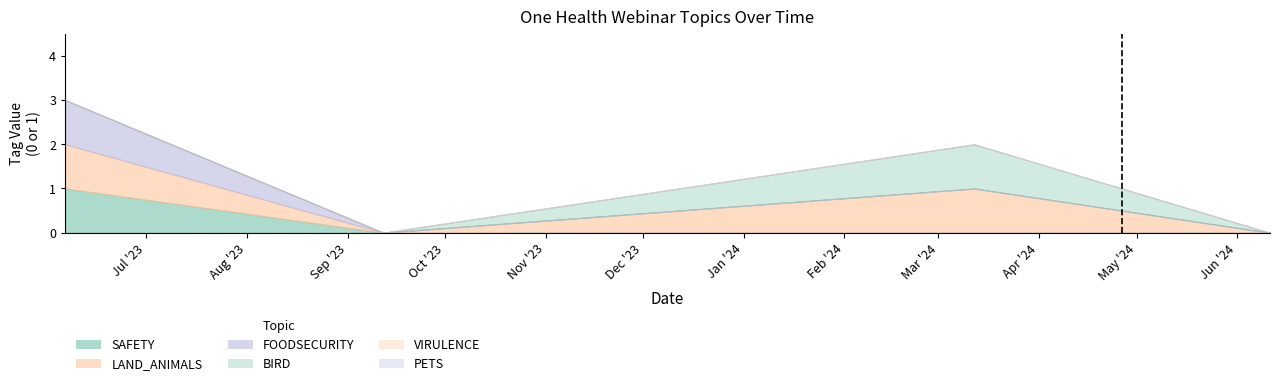

Which label corresponds to the smallest value in the chart?

2023-09-12